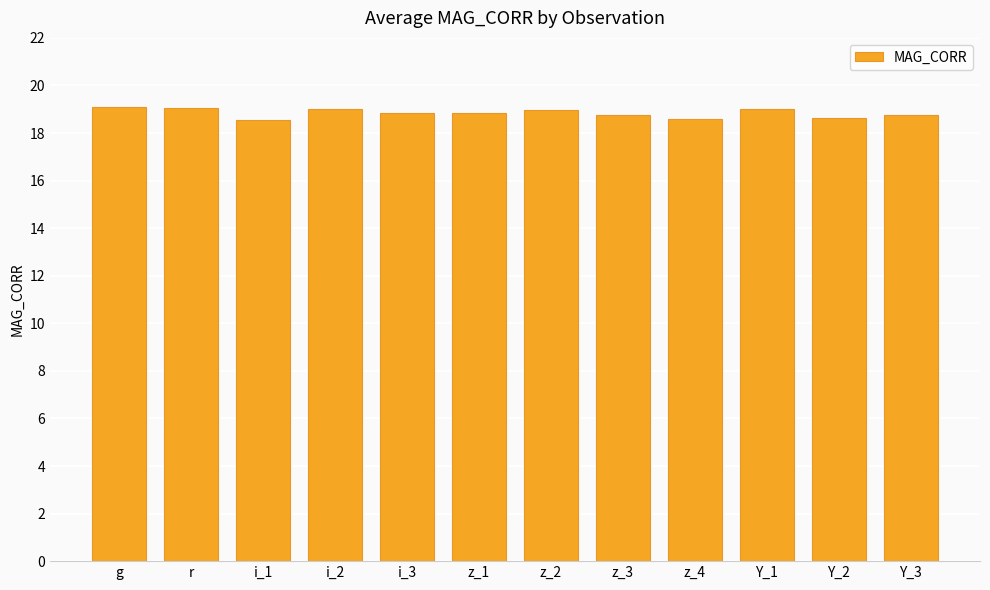

What is the smallest value displayed?

18.5